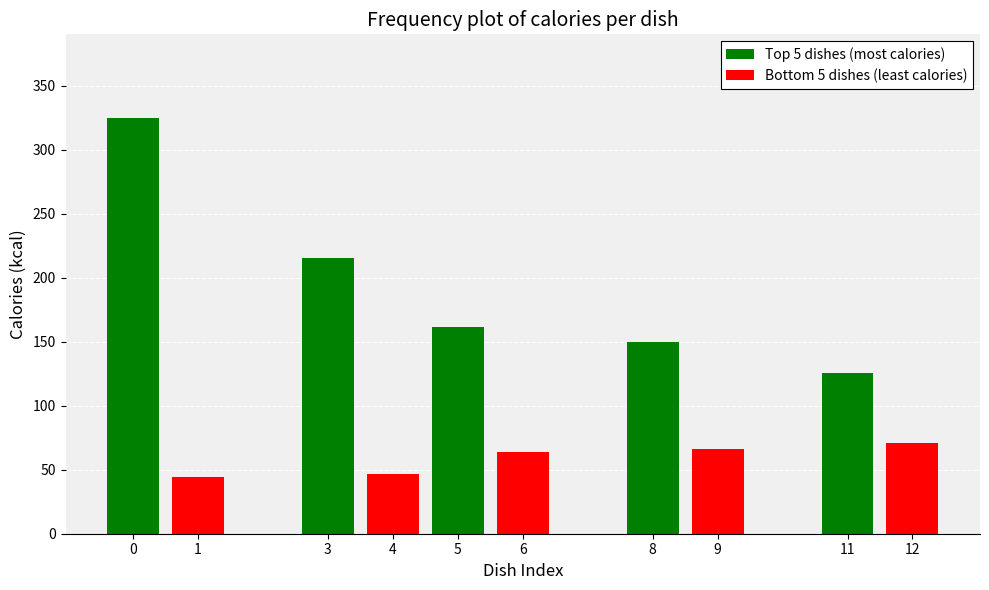

What are all the series names shown in the legend?

Top 5 dishes (most calories), Bottom 5 dishes (least calories)